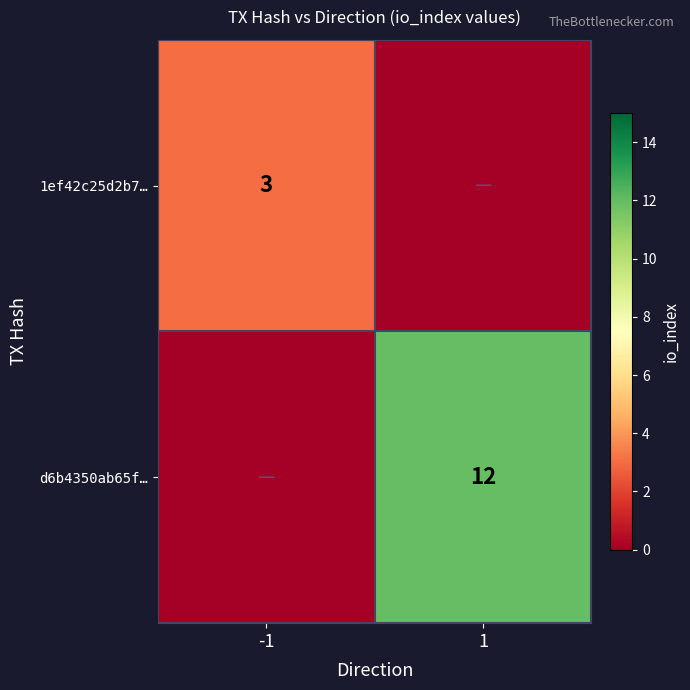

The value of 1ef42c25d2b7… at -1 is 3. True or false?

True